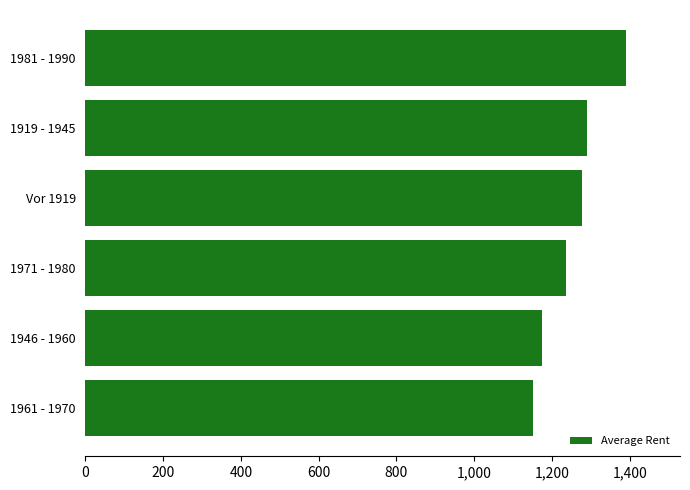

What is the change in value from 1946 - 1960 to 1971 - 1980?

+64